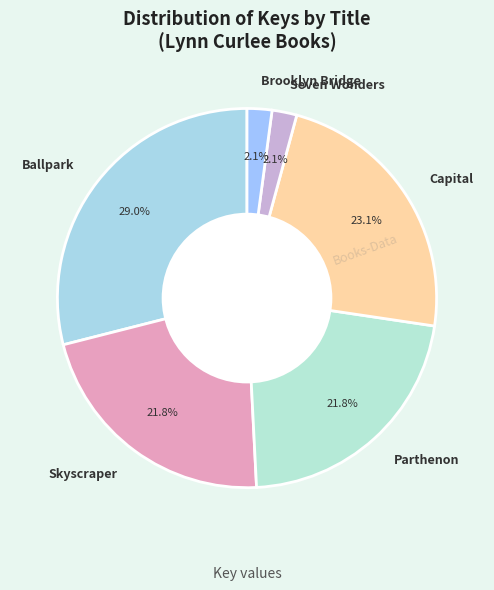

Does Seven Wonders represent more than half of the total?

No